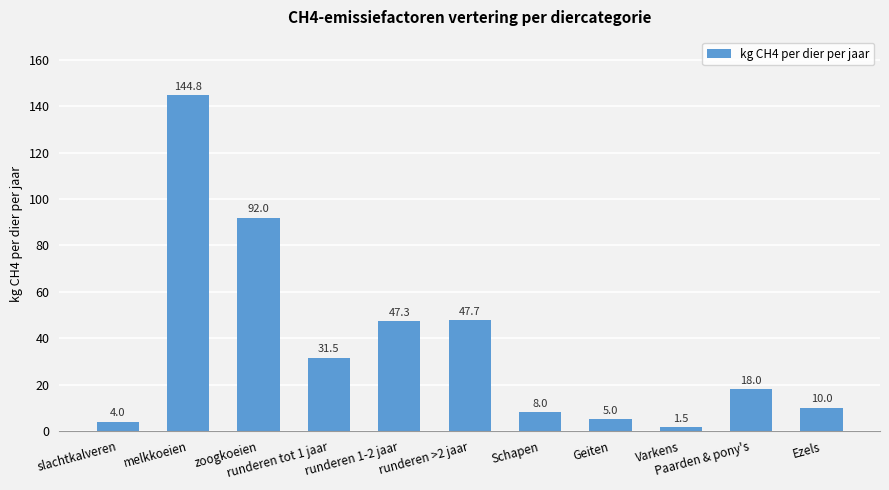

Reading right to left, transcribe all the data shown in this chart.

10.0	18.0	1.5	5.0	8.0	47.7	47.3	31.5	92.0	144.8	4.0